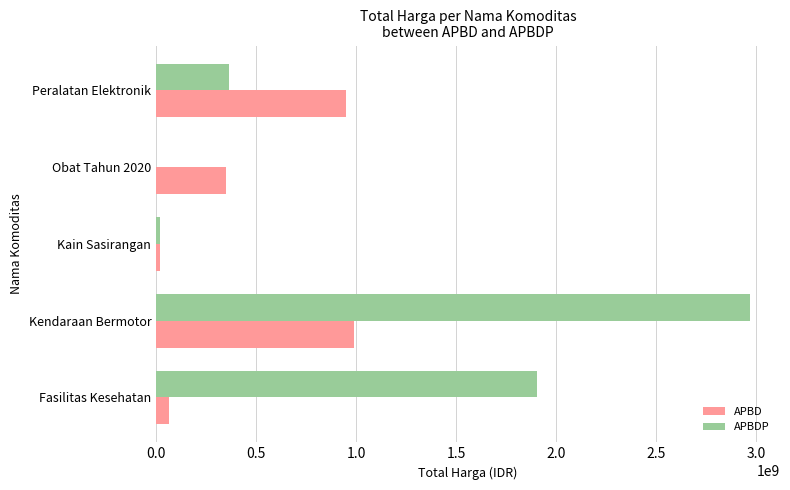

Where is APBDP nearest to the value 1485281000?

Fasilitas Kesehatan